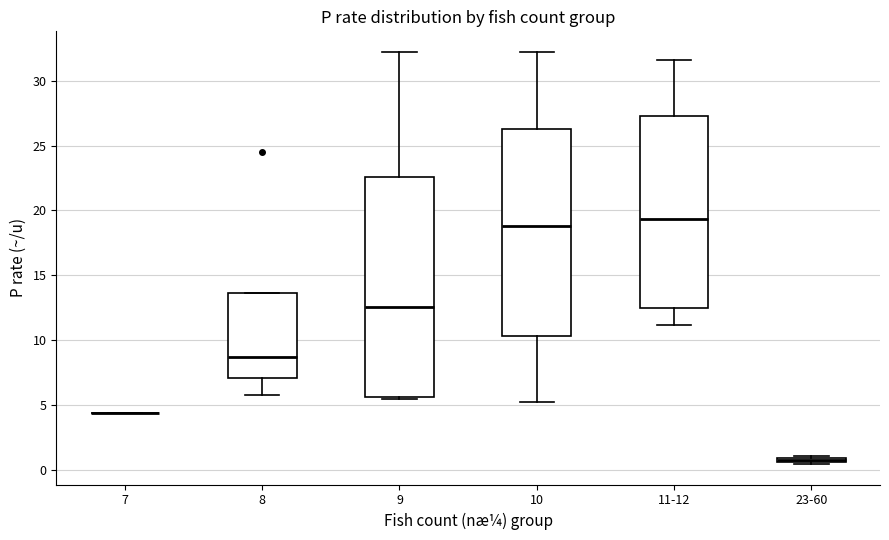

Where is the upper edge of the box for 9 on the y-axis? The values are not printed on the chart, so give them approximately, as read against the axis.

22.5